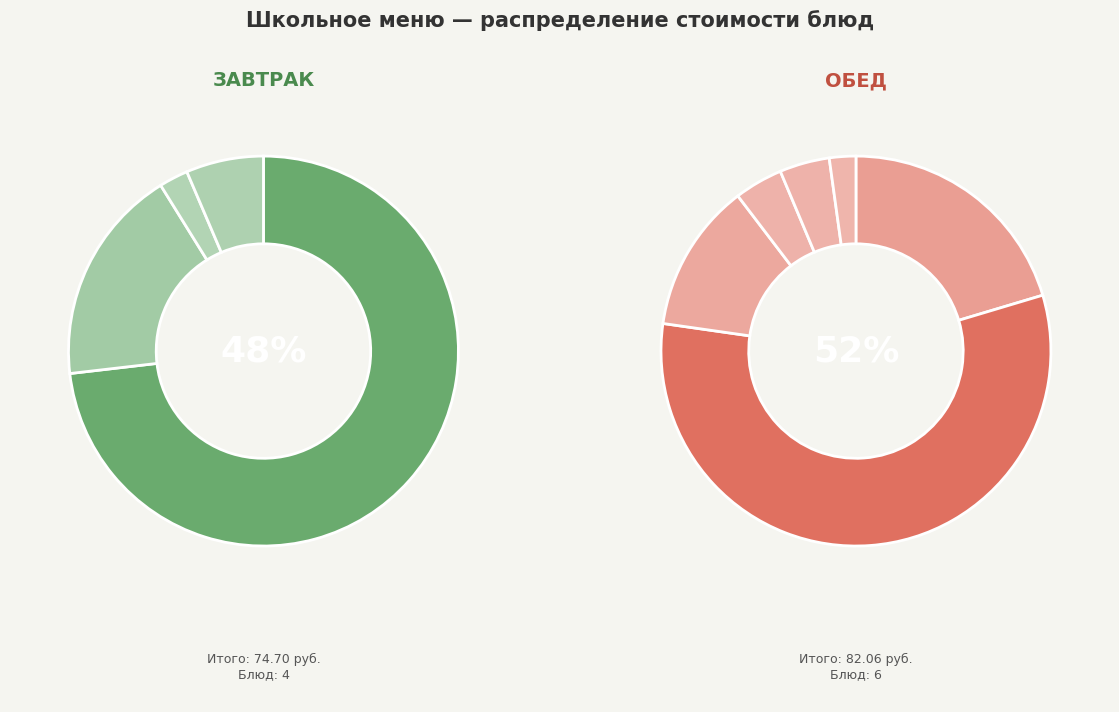

Approximately how many times larger is the value at Хлеб пшеничный compared to Чай с сахаром (обед)?

2.7